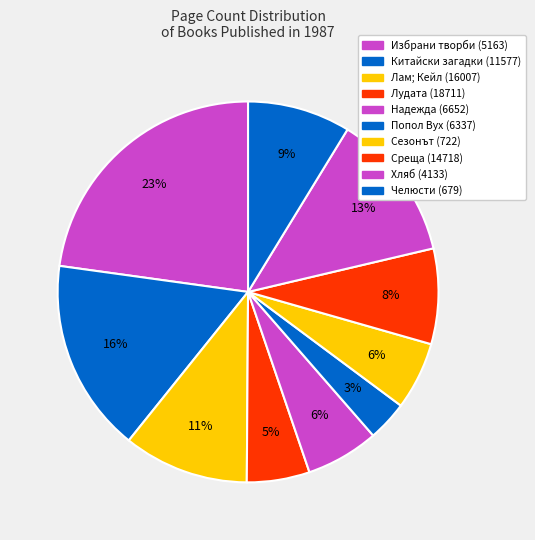

True or false: Избрани творби (5163) accounts for 10% of the total.

False